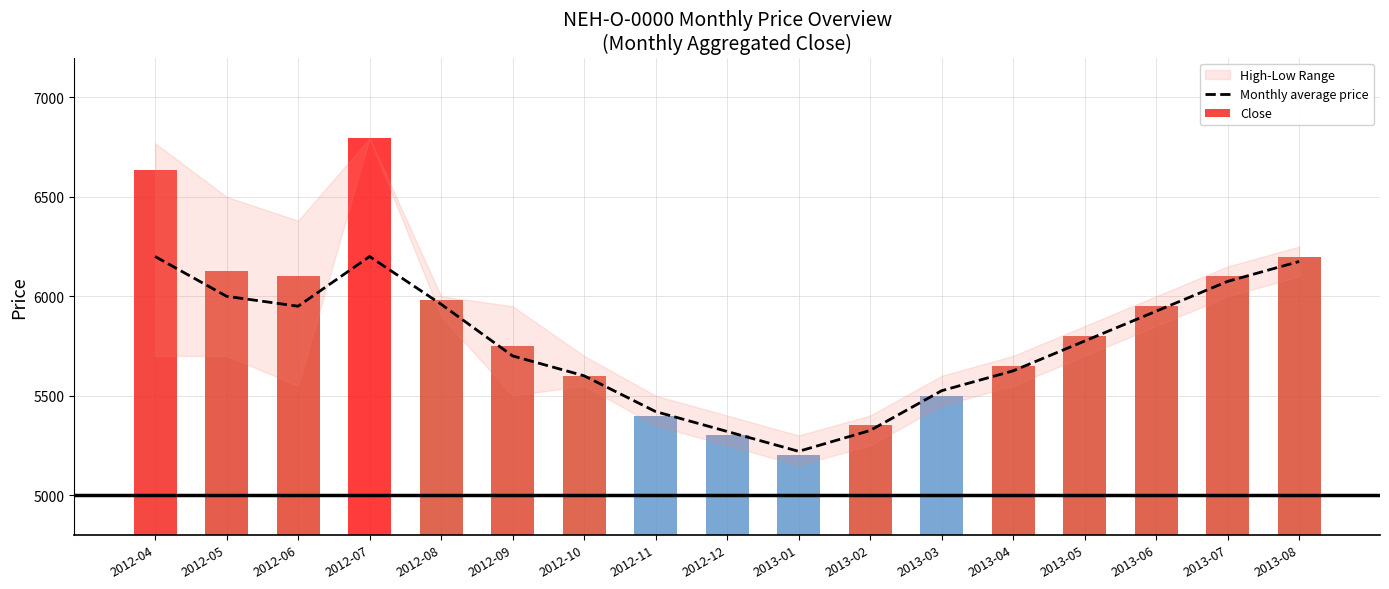

Between 2013-05 and 2013-06, which series saw the biggest shift?

Monthly average price